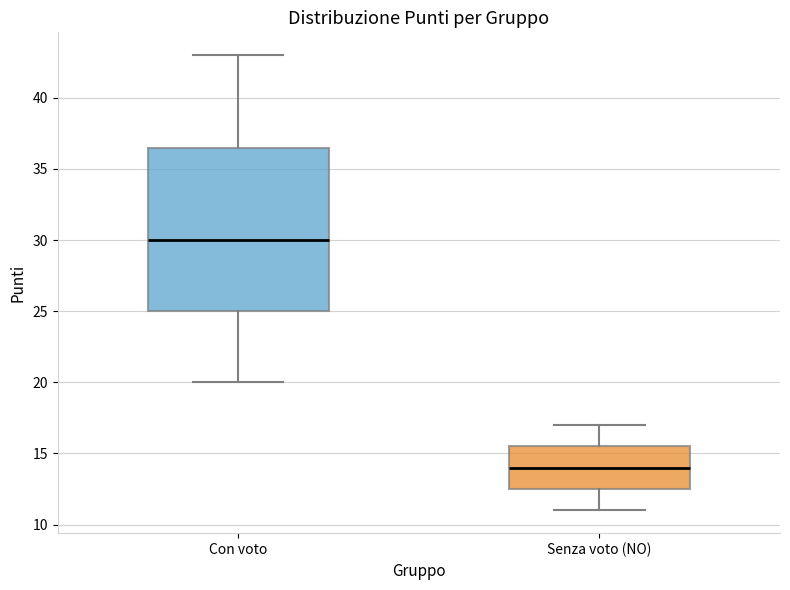

Which box has the lowest median line?

Senza voto (NO)